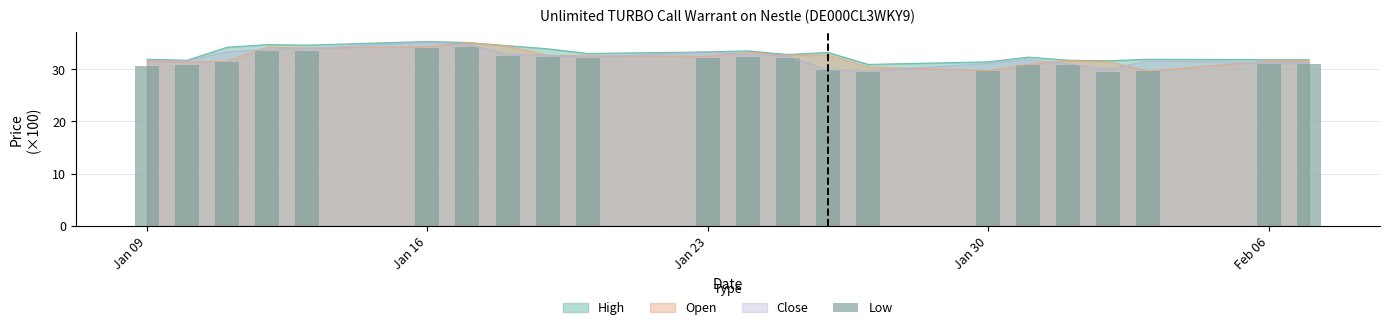

Is it true that High equals 10.4 at Feb 06?

False